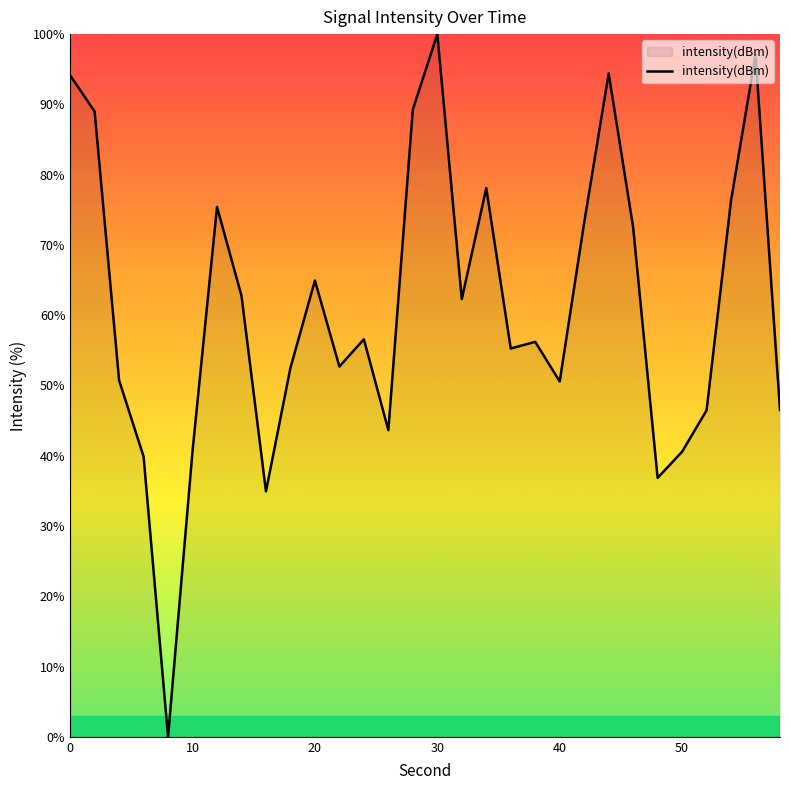

What is the difference between the maximum and minimum values?

100.0